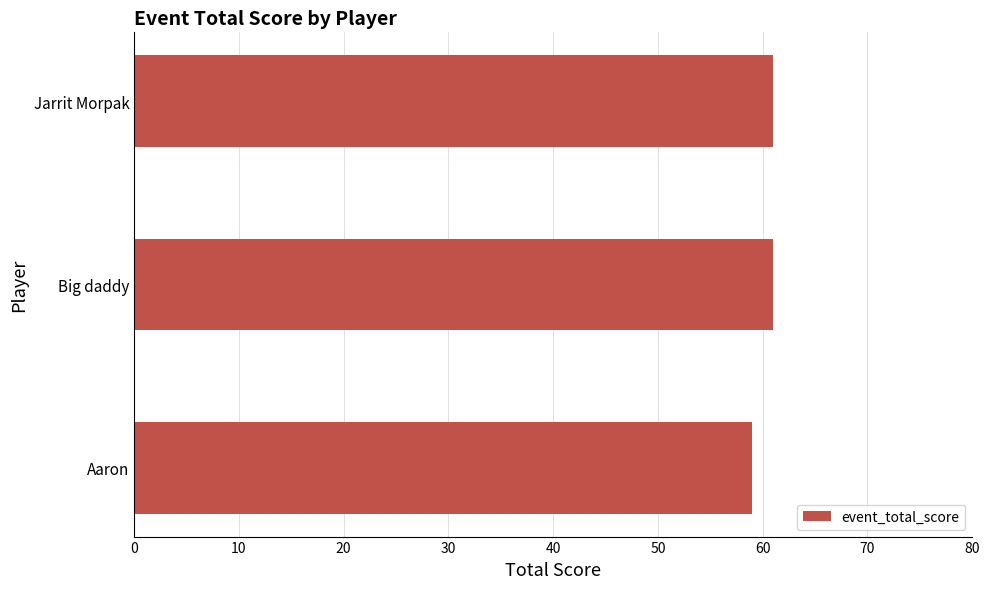

Approximately how many times larger is the value at Jarrit Morpak compared to Big daddy?

1.0